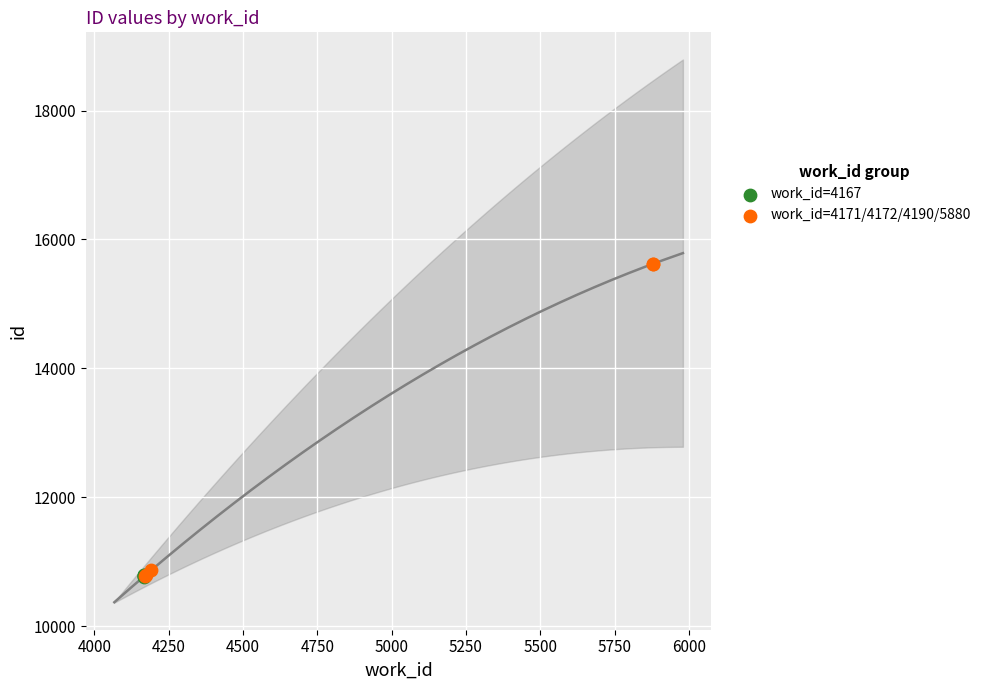

Which series has the widest spread of Y values?

work_id=4171/4172/4190/5880